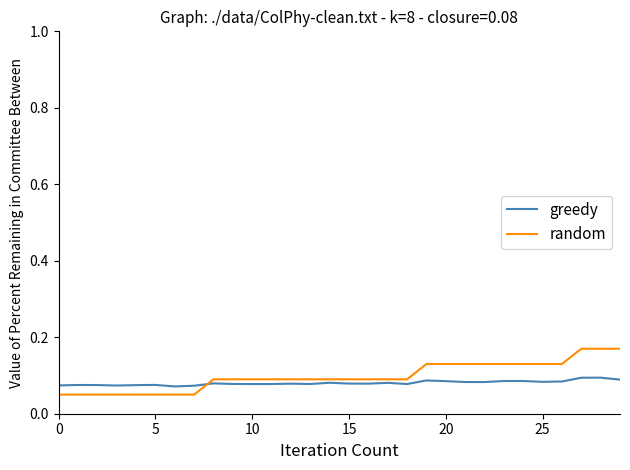

Which series has the largest range (max minus min)?

random